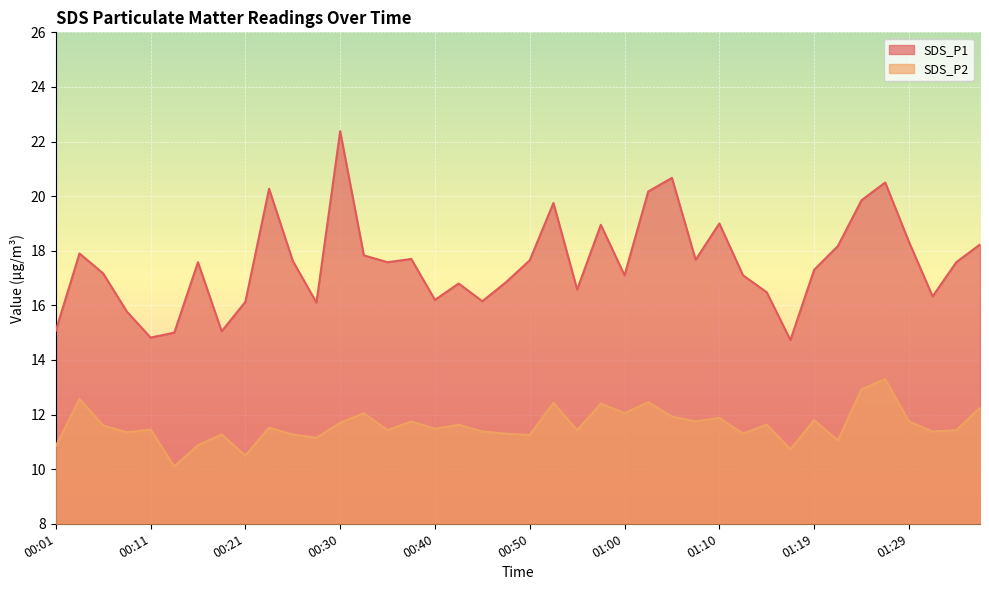

How many values in the SDS_P2 series exceed 11?

35